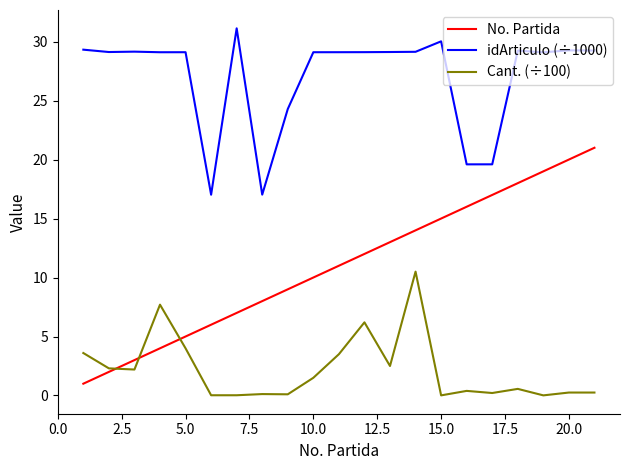

List the series in order of their peak value, lowest first.

Cant. (÷100), No. Partida, idArticulo (÷1000)